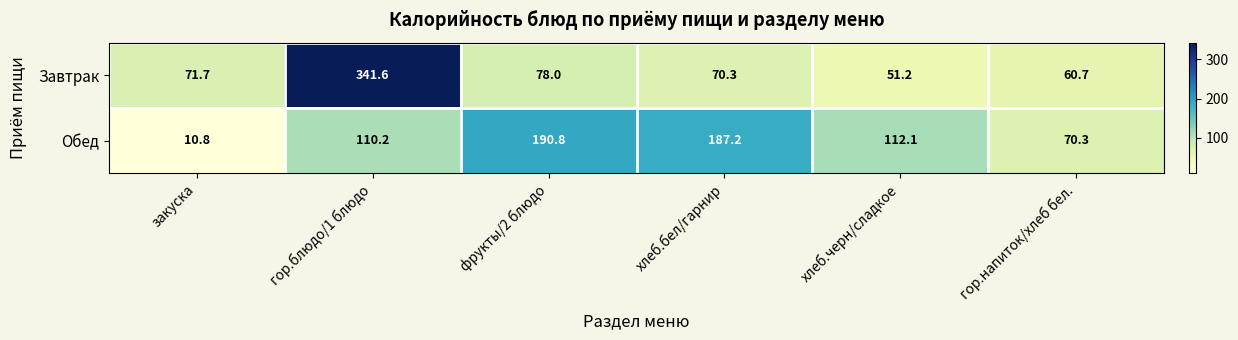

Reading left to right, extract all data points from this chart.

Завтрак: 71.7	341.6	78.0	70.3	51.2	60.7
Обед: 10.8	110.2	190.8	187.2	112.1	70.3